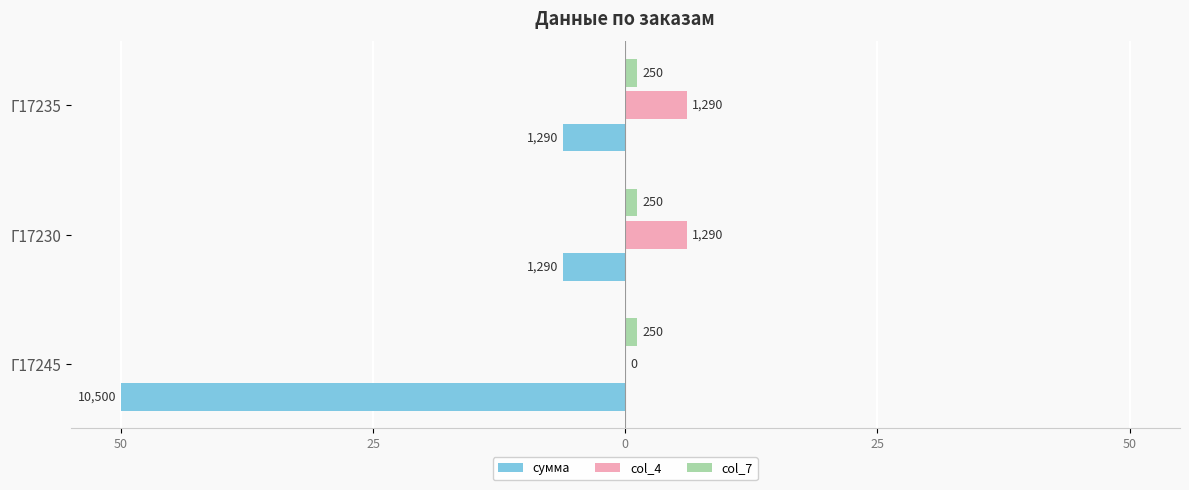

What are all the series names shown in the legend?

сумма, col_4, col_7